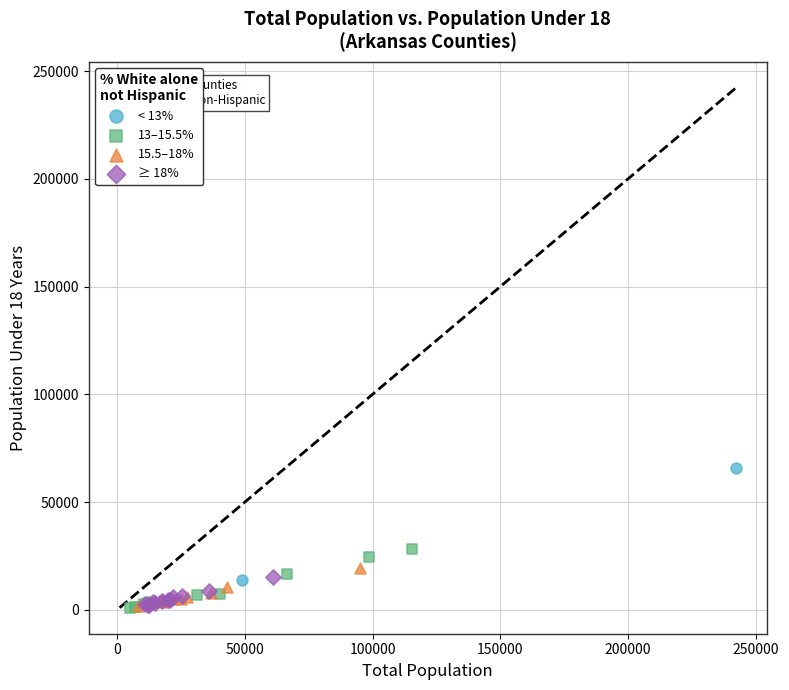

Which series contains the highest Y value?

< 13%